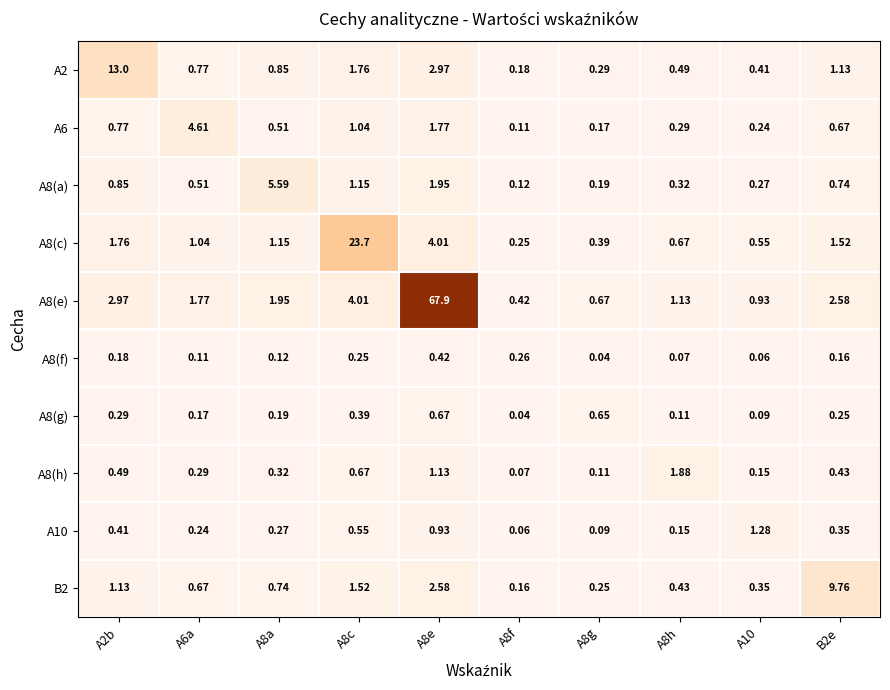

Is the value of A2 at A8h greater than the value of A6 at A8e?

No